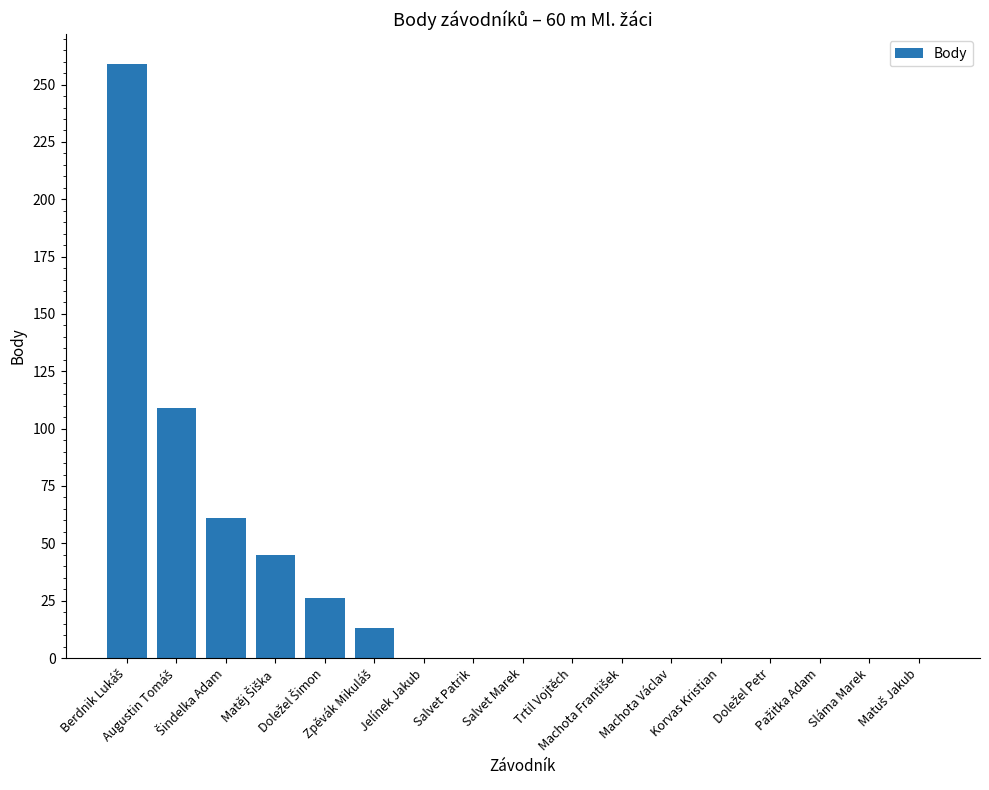

What is the greatest value displayed?

259